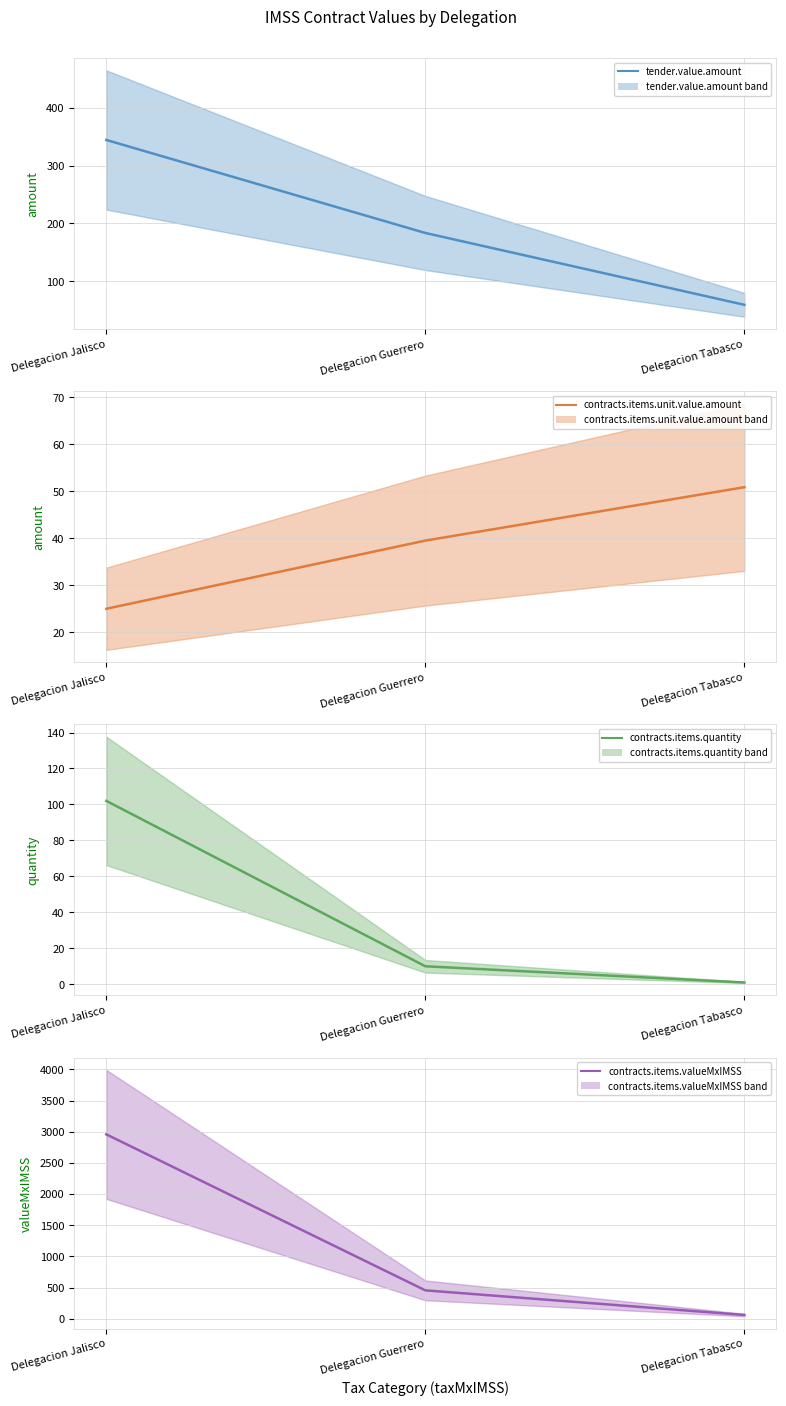

What is the highest value of the contracts.items.valueMxIMSS series?

2958.0